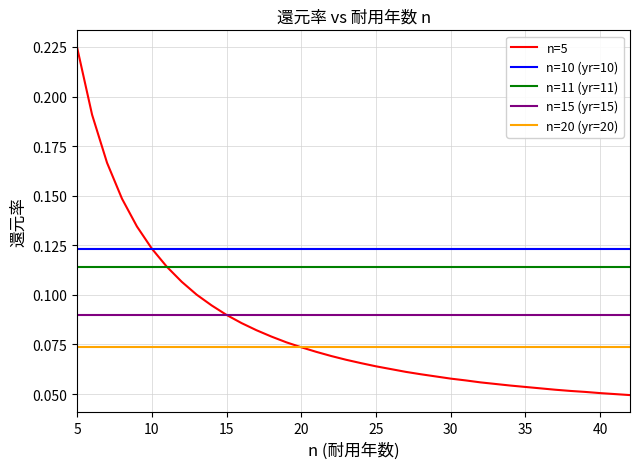

Rank the series by their maximum value, from lowest to highest.

n=20 (yr=20), n=15 (yr=15), n=11 (yr=11), n=10 (yr=10), n=5